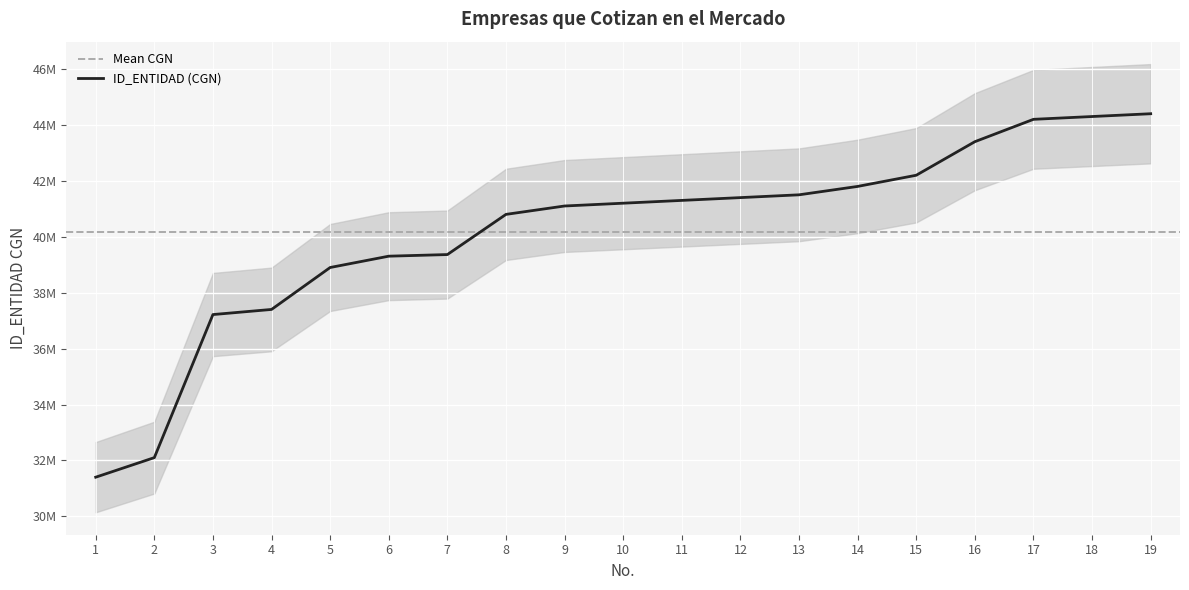

What is the smallest value displayed?

31400000